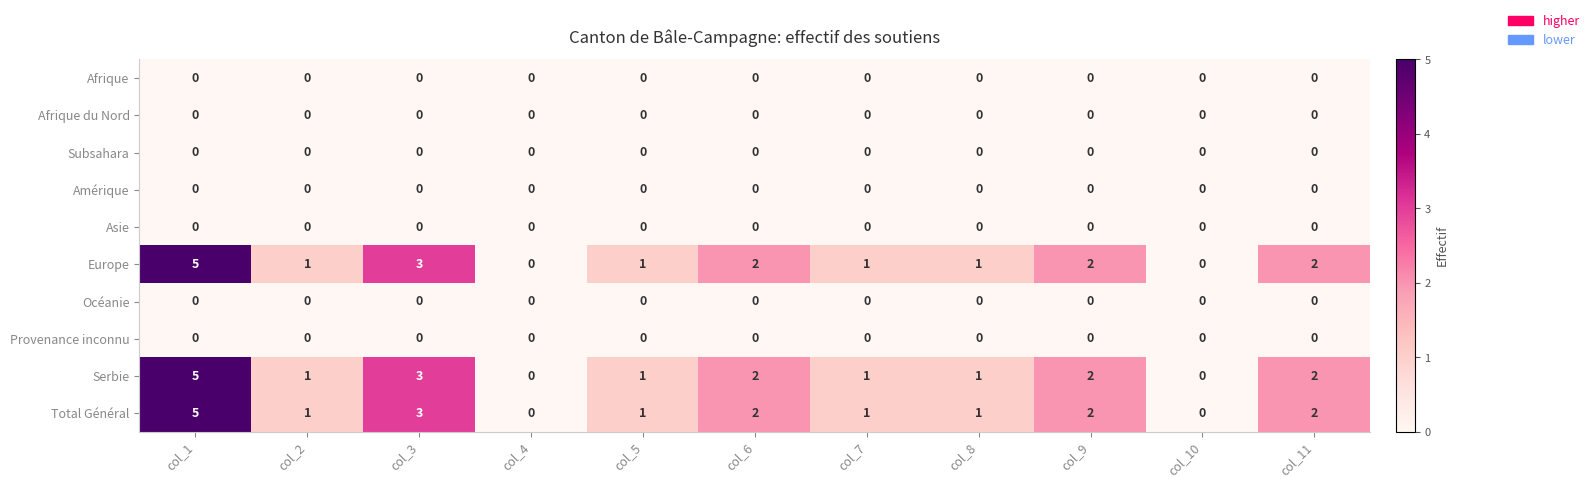

At which category does the chart reach its peak across all series?

col_1